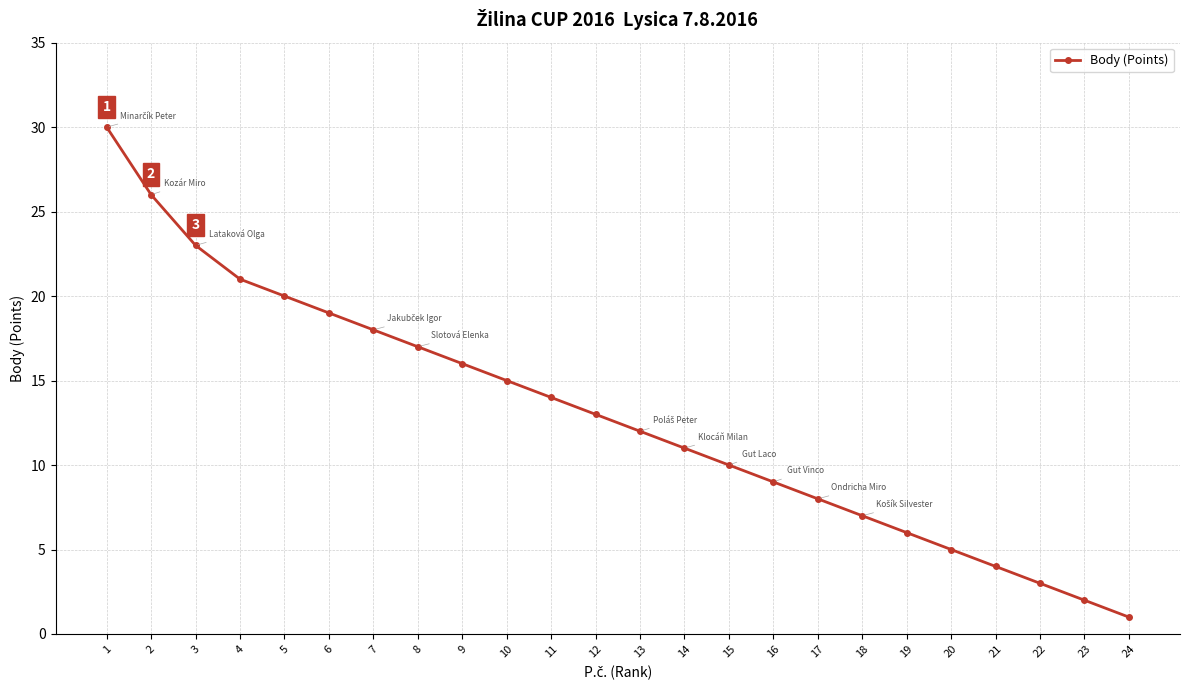

Which has a higher value, 16 or 14?

14